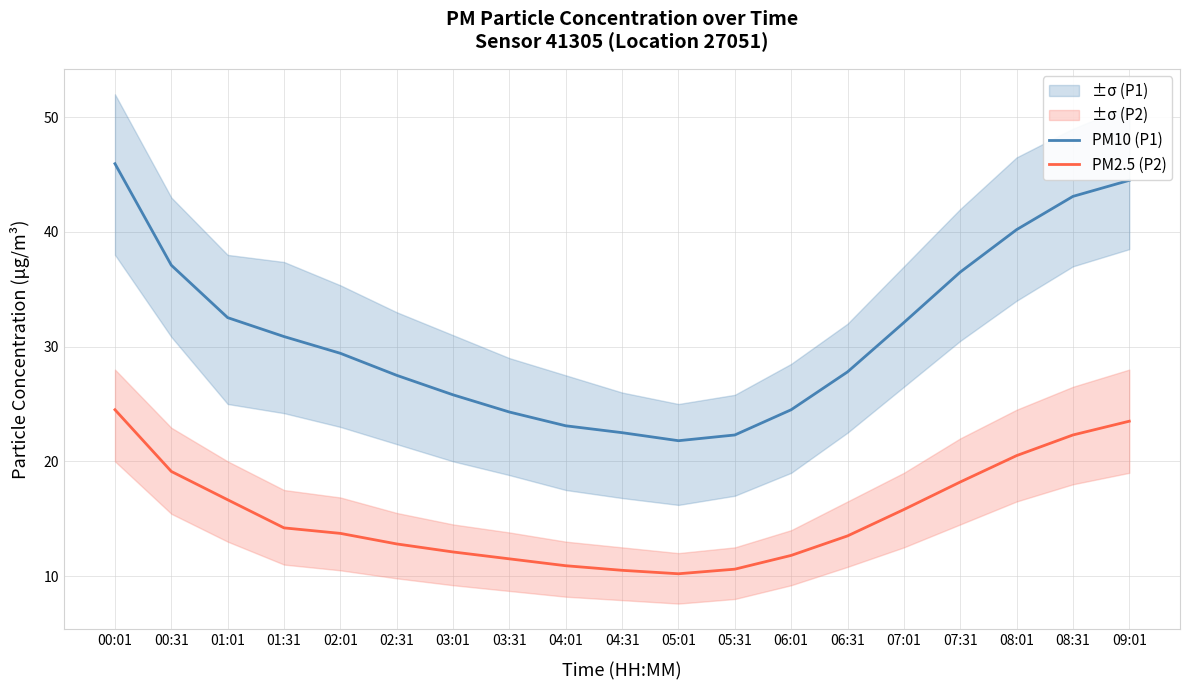

List the series in order of their overall mean, highest first.

PM10 (P1), PM2.5 (P2)